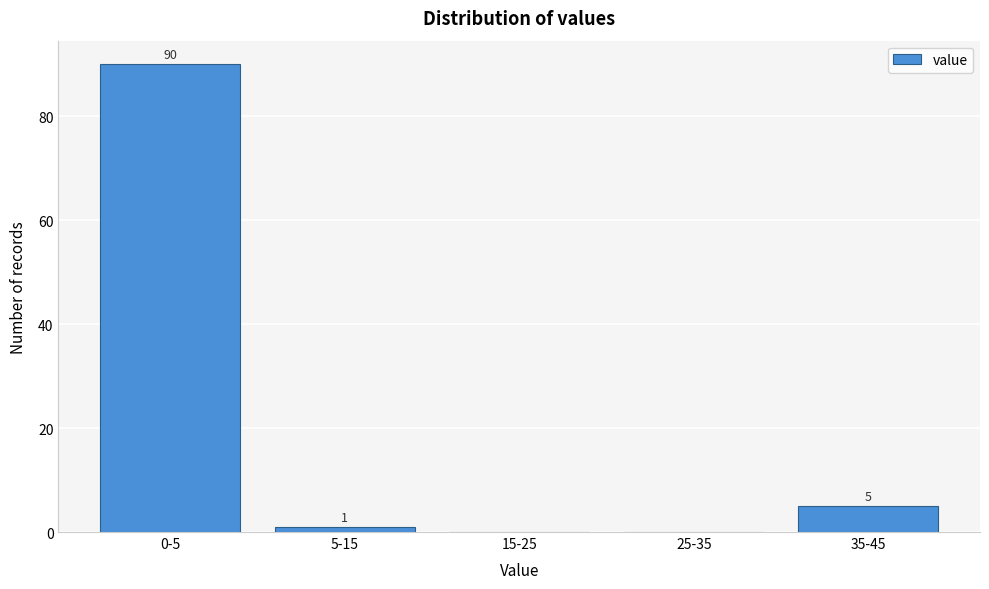

Reading right to left, transcribe all the data shown in this chart.

35-45=5	25-35=0	15-25=0	5-15=1	0-5=90